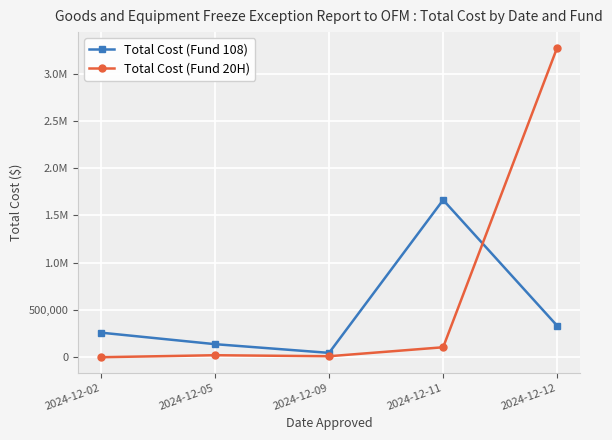

What is the average value of the Total Cost (Fund 108) series?

487890.8